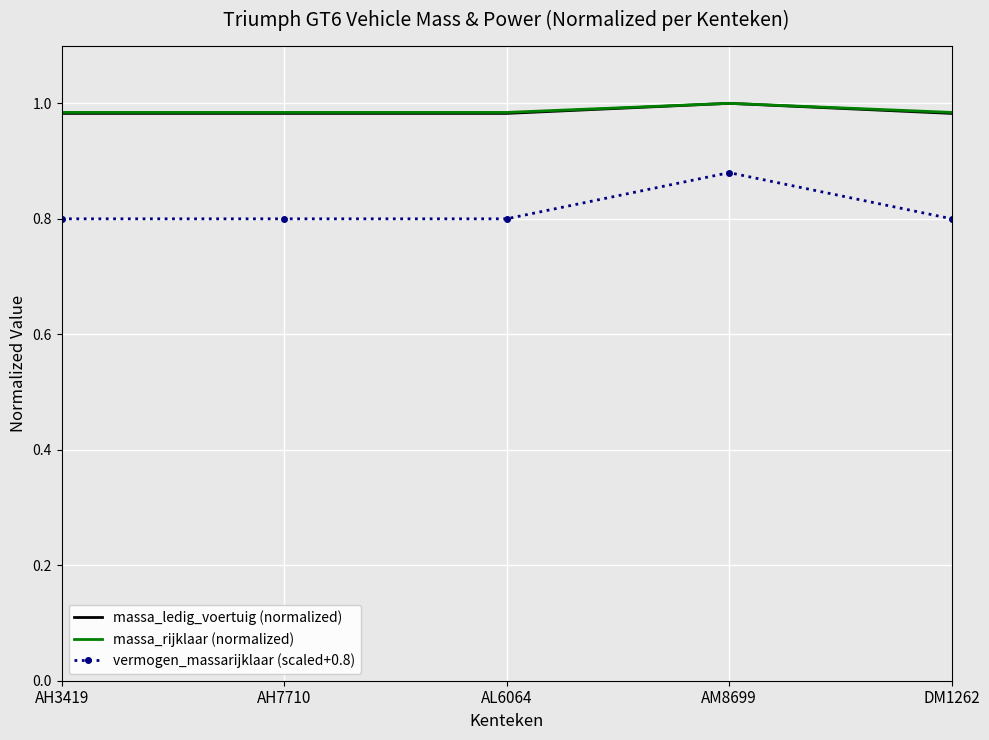

The value of massa_ledig_voertuig (normalized) at AM8699 is 1.0. True or false?

True